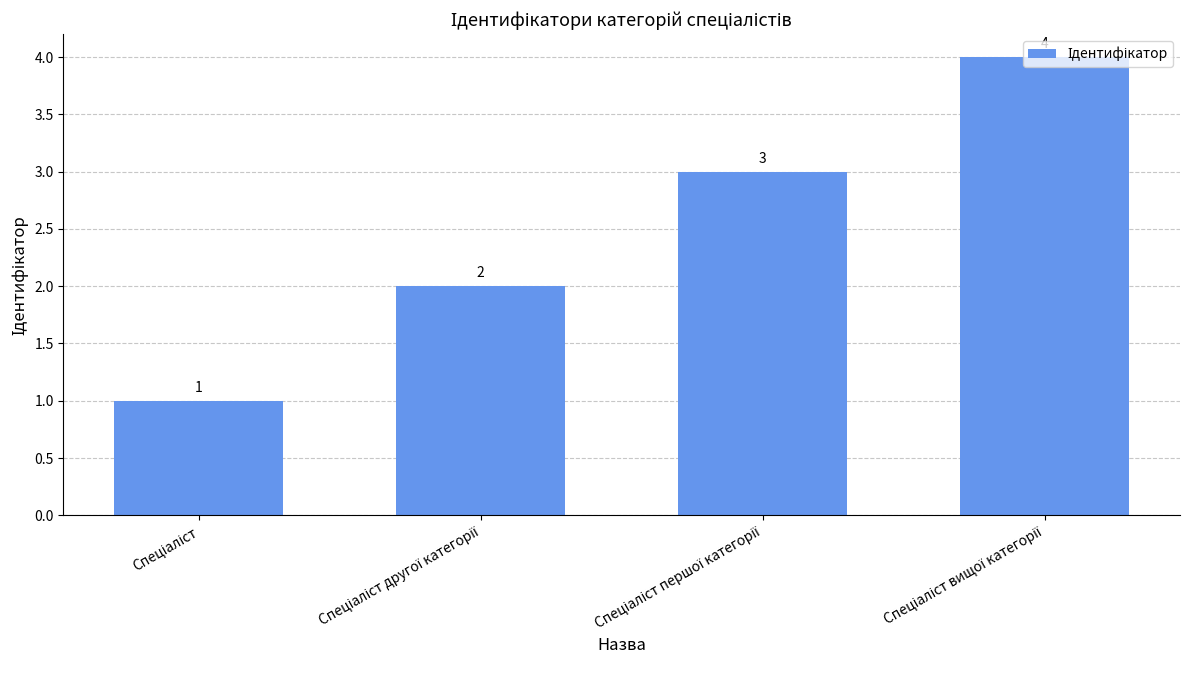

What is the value of the 2nd bar from the left?

2